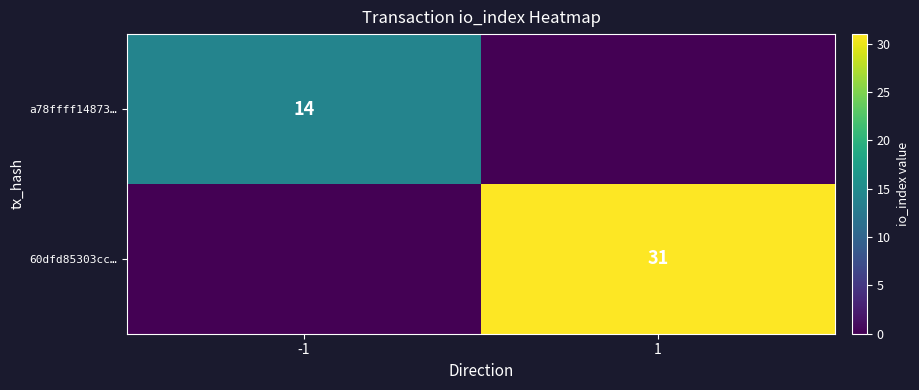

What is the maximum value shown in the chart?

31